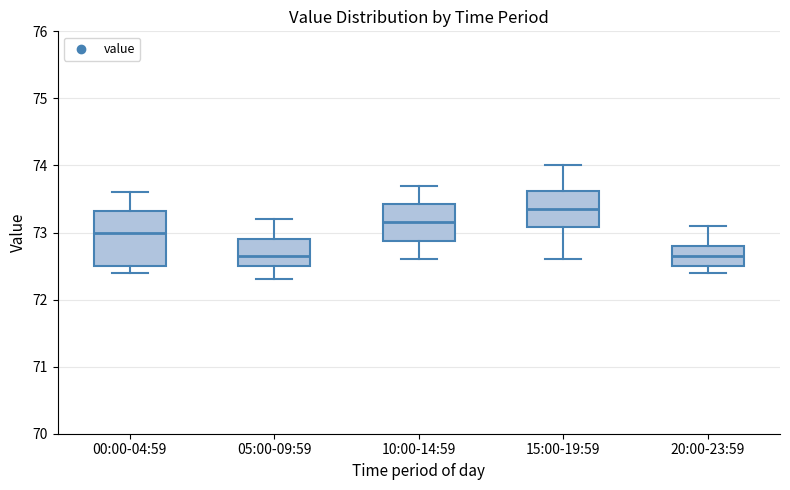

Reading left to right, read every box against the y-axis: the position of its median line, the range the box covers, and the ends of its whiskers. The values are not printed on the chart, so give them approximately, as read against the axis.

00:00-04:59: median 73.0, box 72.5 to 73.3, whiskers 72.4 to 73.6
05:00-09:59: median 72.7, box 72.5 to 72.9, whiskers 72.3 to 73.2
10:00-14:59: median 73.2, box 72.9 to 73.4, whiskers 72.6 to 73.7
15:00-19:59: median 73.4, box 73.1 to 73.6, whiskers 72.6 to 74.0
20:00-23:59: median 72.7, box 72.5 to 72.8, whiskers 72.4 to 73.1